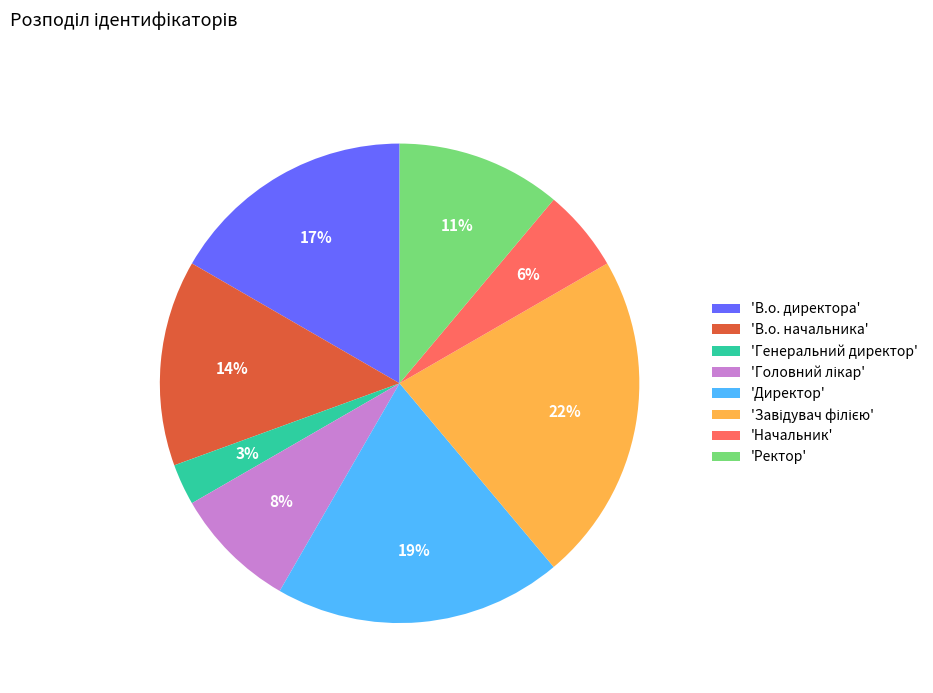

Count the number of slices in the pie.

8